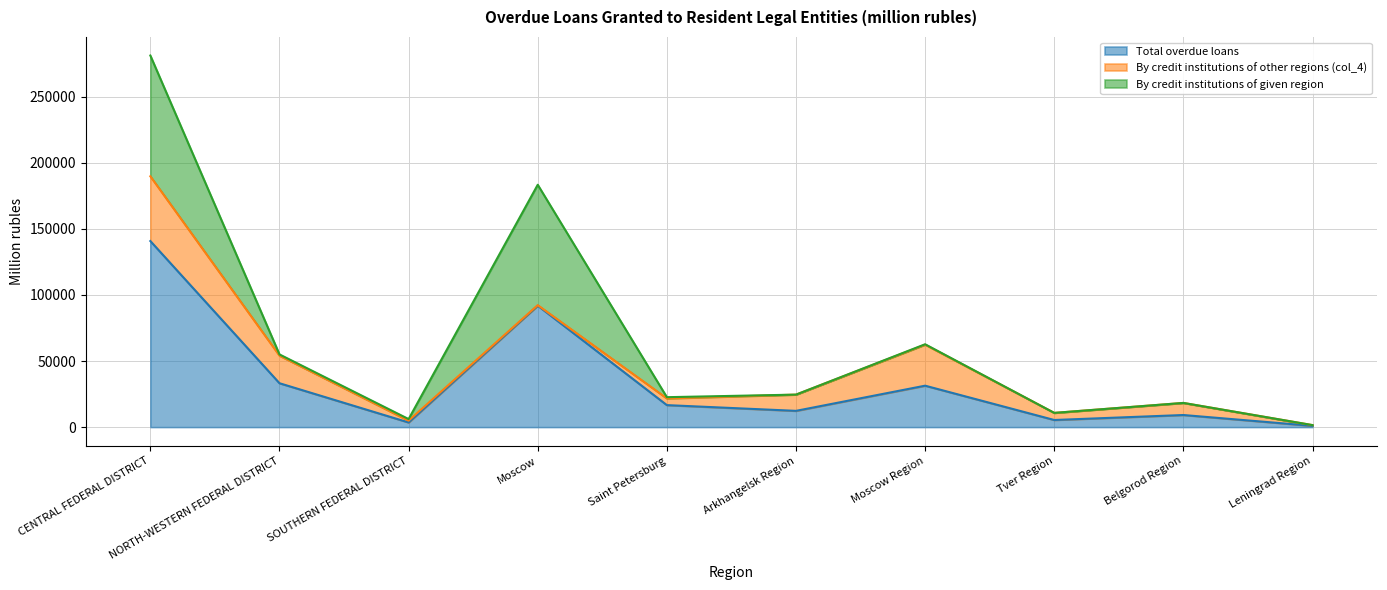

At Belgorod Region, list the series in order from largest to smallest.

Total overdue loans, By credit institutions of other regions (col_4), By credit institutions of given region